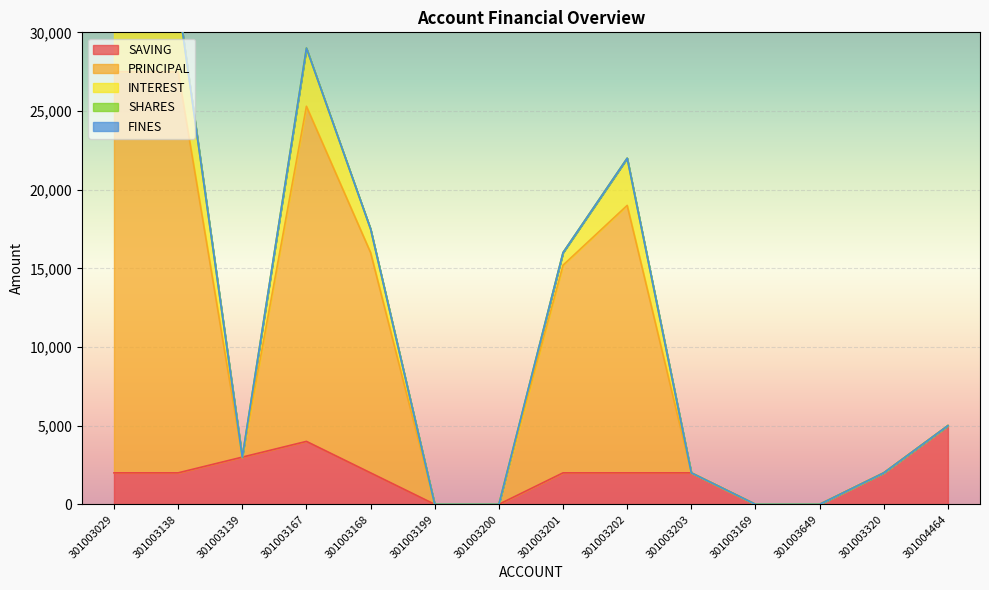

Rank the series by their maximum value, from lowest to highest.

FINES, SHARES, INTEREST, SAVING, PRINCIPAL